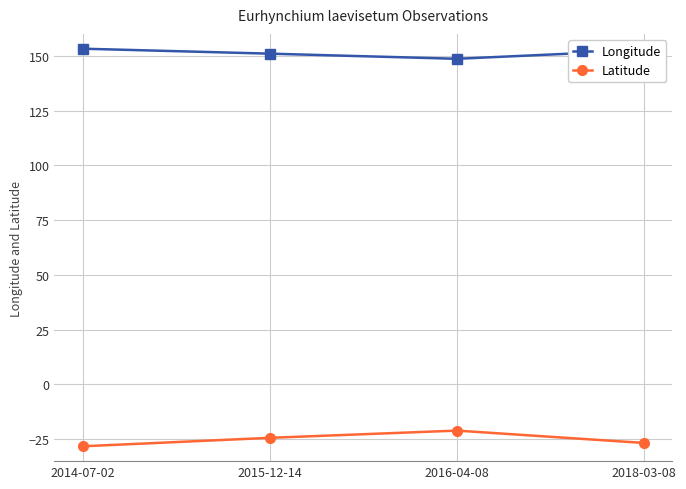

True or false: Latitude and Longitude intersect in this chart.

False